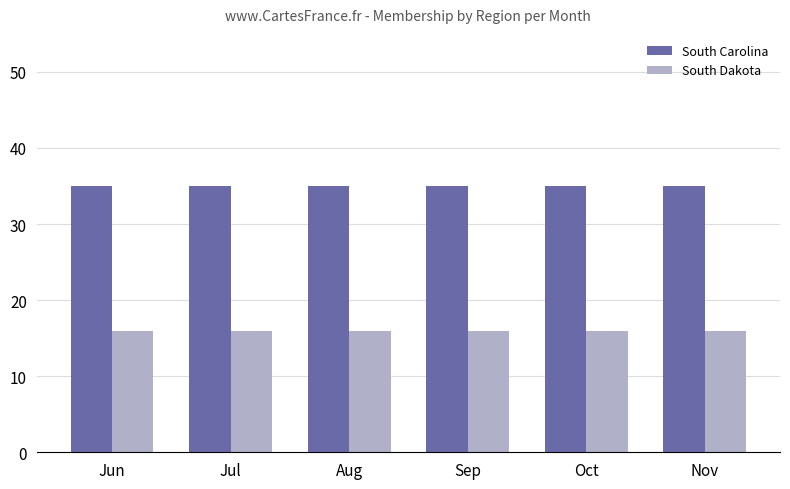

The value of South Carolina at Nov is 35. True or false?

True